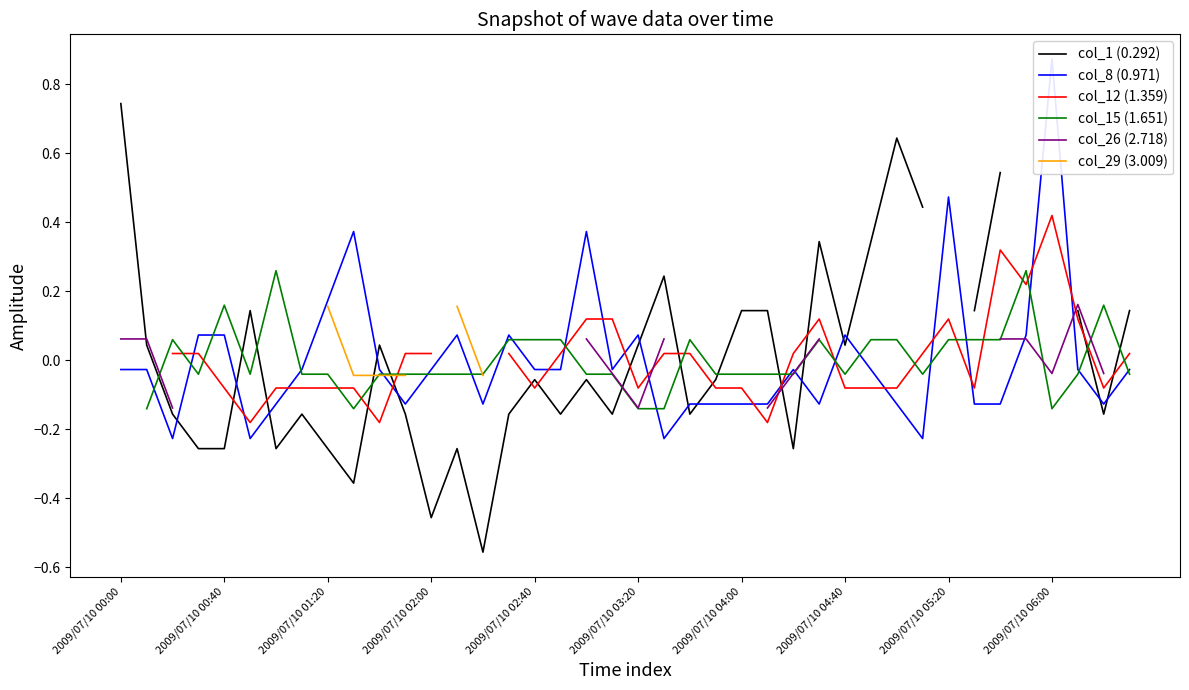

What is the difference between the col_1 (0.292) values at 2009/07/10 02:00 and 2009/07/10 03:20?

0.5